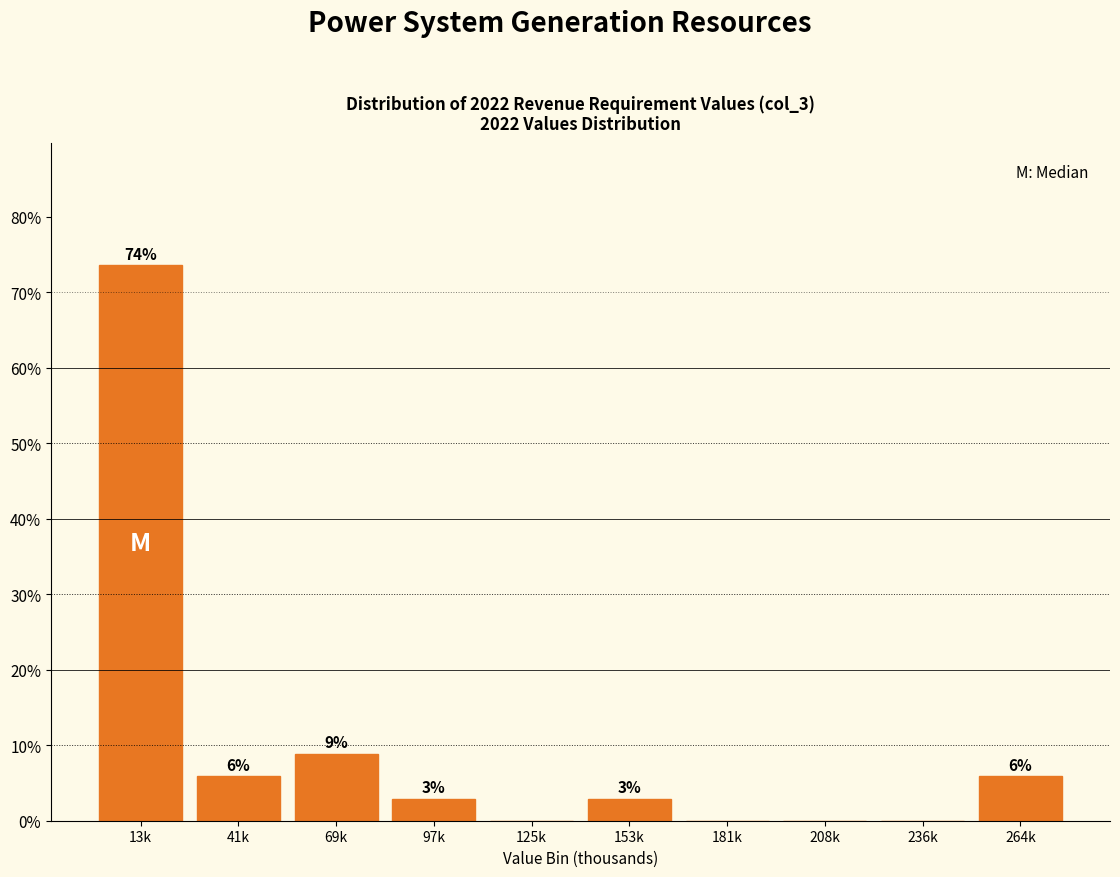

Are the bars horizontal?

No